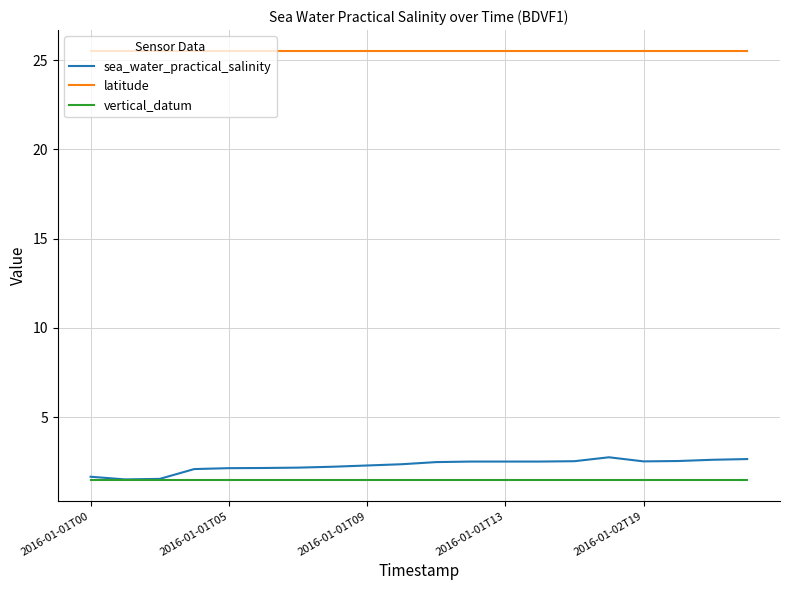

Rank the series by their maximum value, from highest to lowest.

latitude, sea_water_practical_salinity, vertical_datum